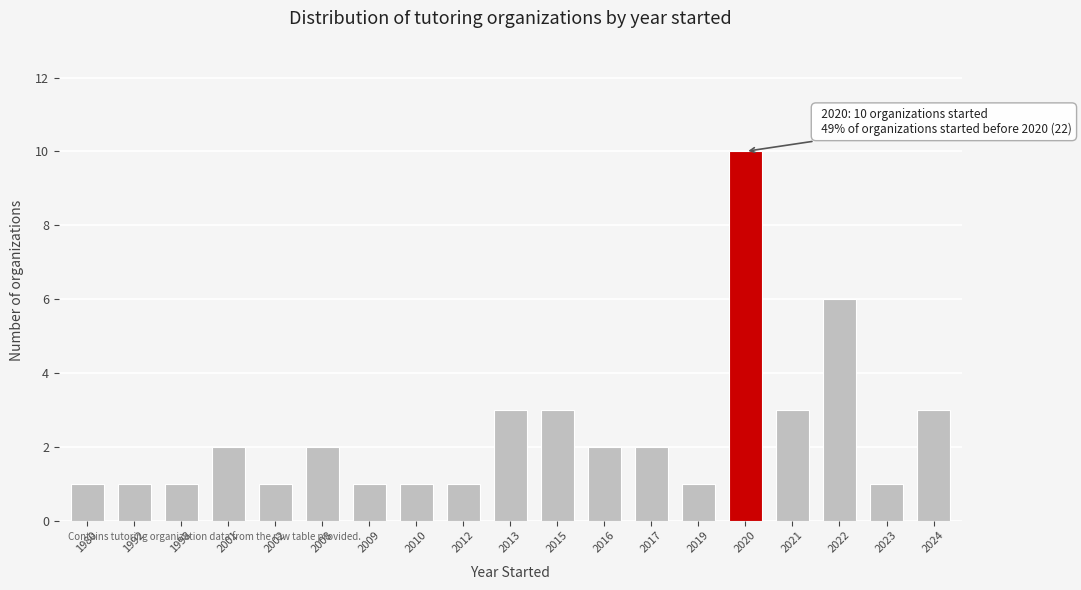

Reading left to right, list all the values displayed in this chart.

1	1	1	2	1	2	1	1	1	3	3	2	2	1	10	3	6	1	3